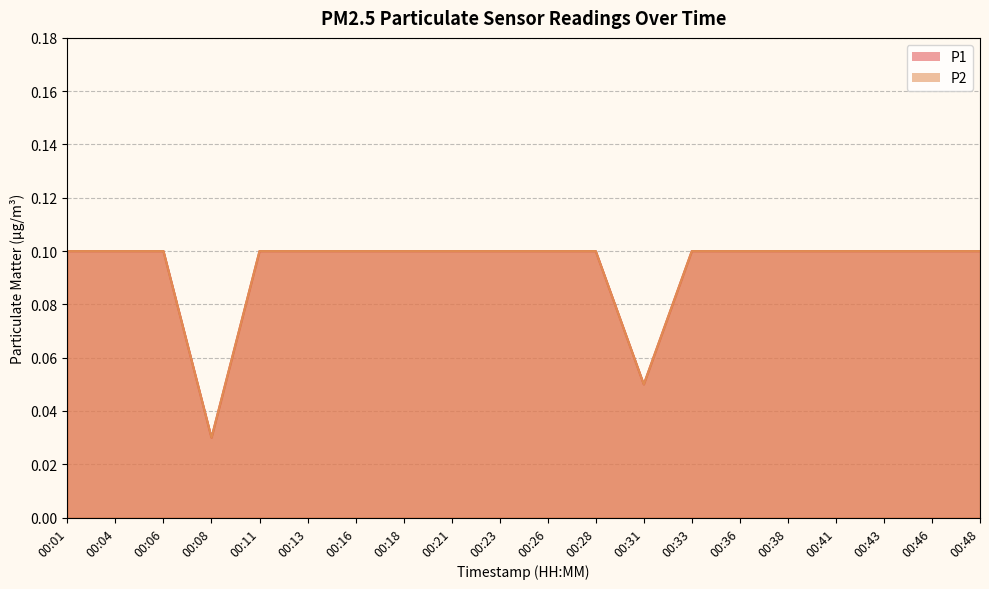

At which category is the sum across all series the highest?

00:01